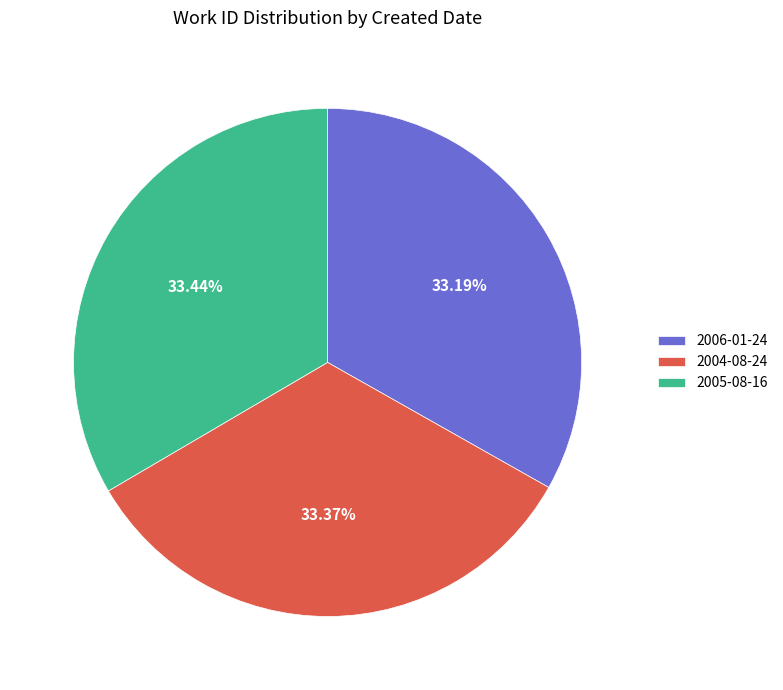

To the nearest percent, what portion does 2005-08-16 represent?

33%